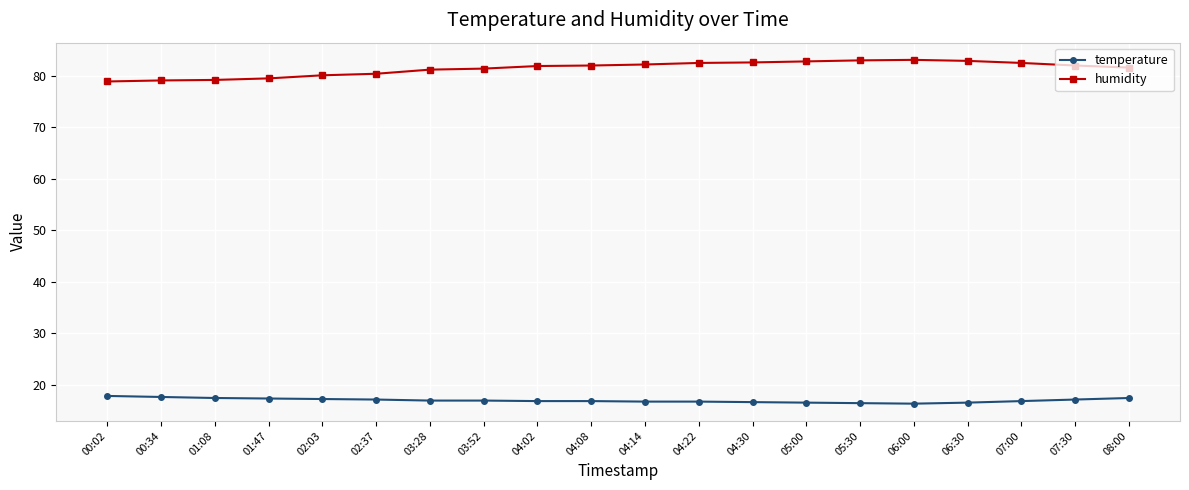

What is the difference between the maximum and minimum values in the temperature series?

1.5